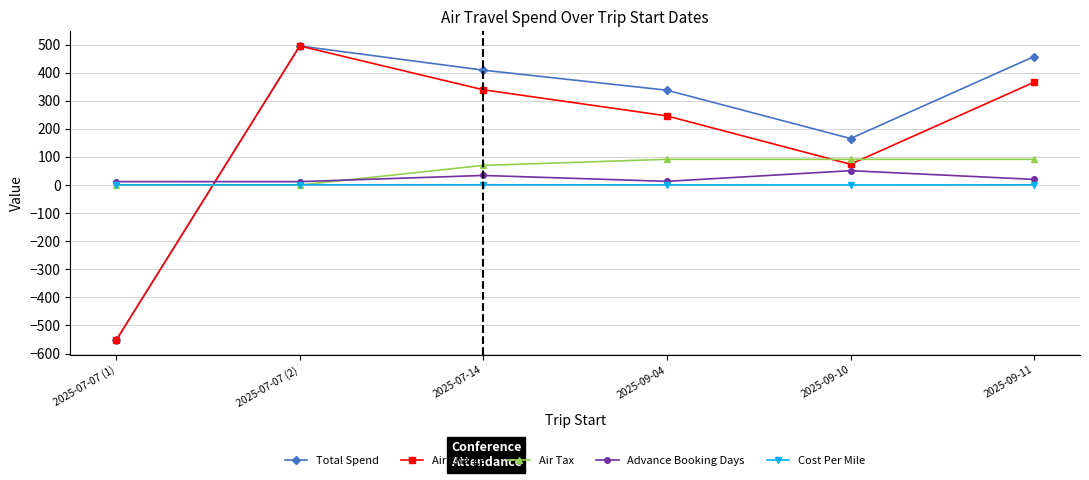

Is it true that Air Charge equals 246.0 at 2025-09-04?

True